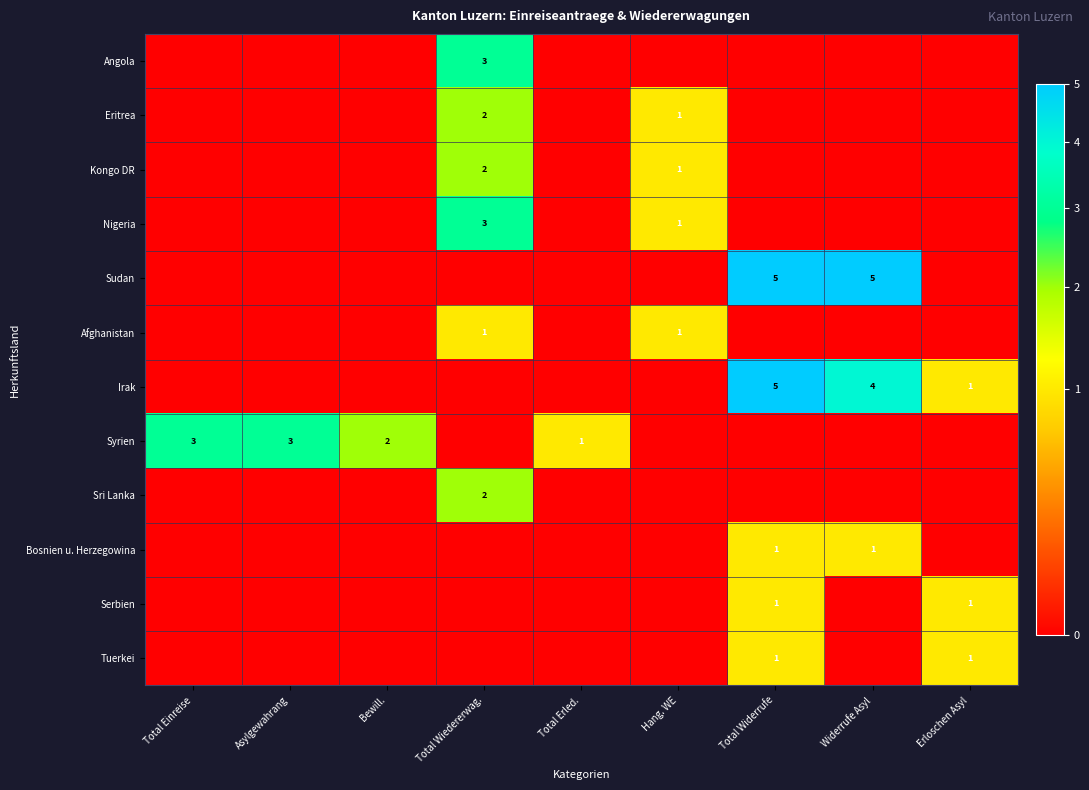

What is the difference between the highest and lowest values at Bewill.?

2